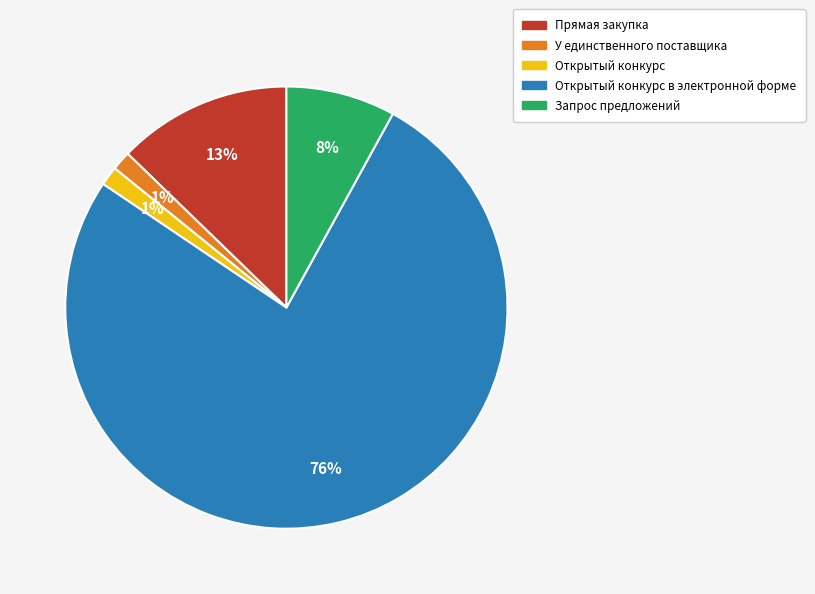

Is there a majority slice in this chart?

Yes